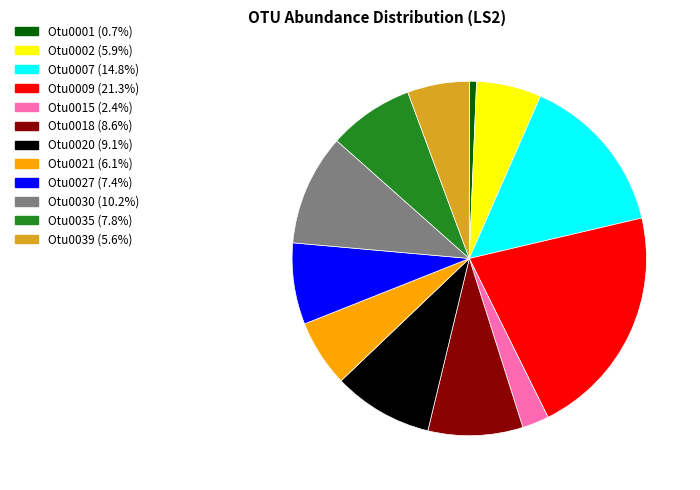

What is the largest slice in the pie chart?

Otu0009